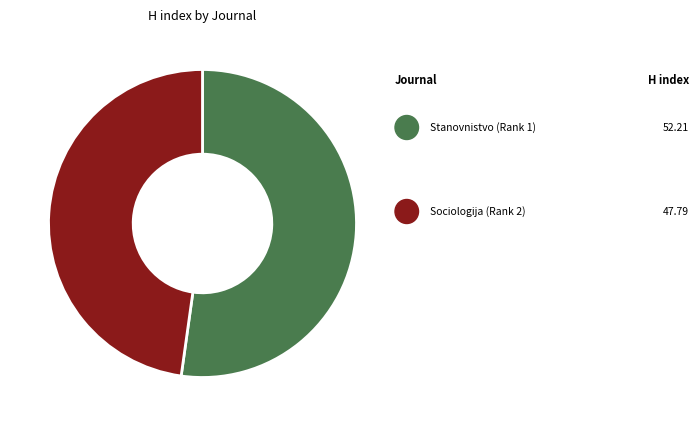

To the nearest percent, what is the difference between the largest and smallest slice percentages?

4%